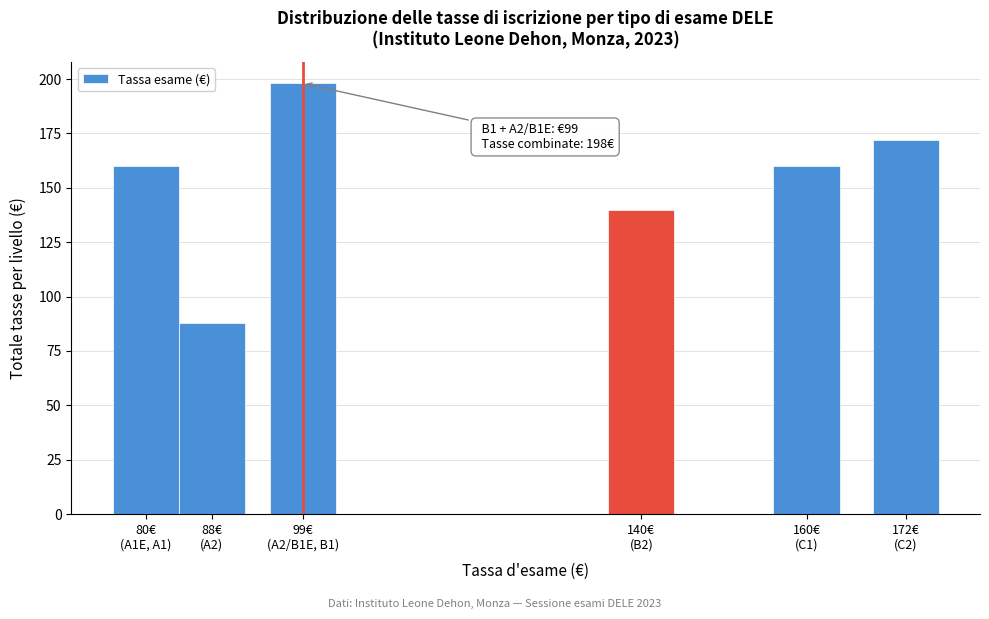

Reading left to right, transcribe all the data shown in this chart.

160	88	198	140	160	172